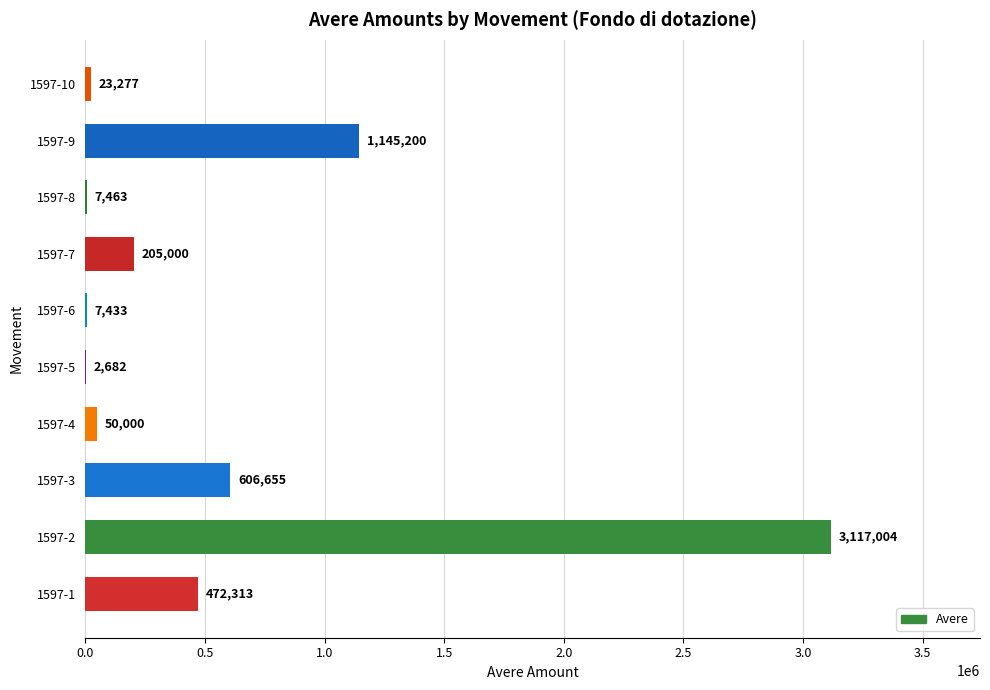

Are the bars horizontal?

Yes